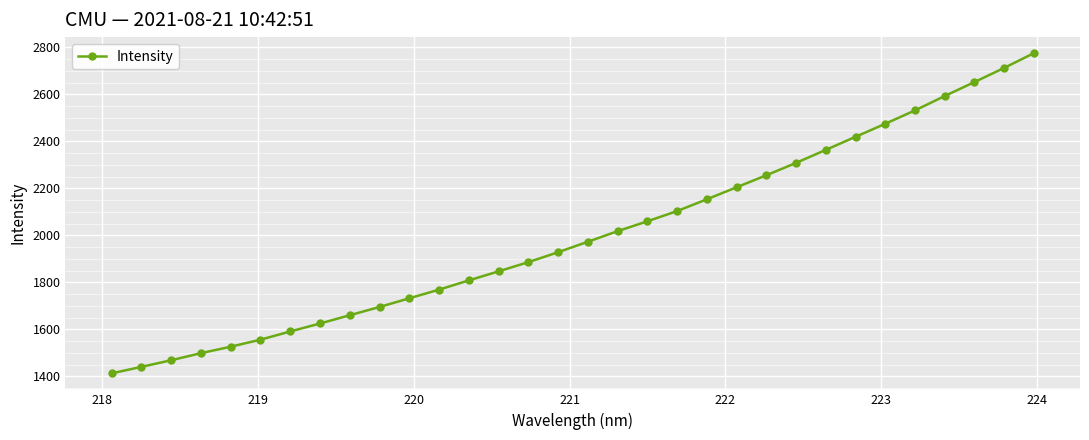

How many lines are shown in the chart?

1